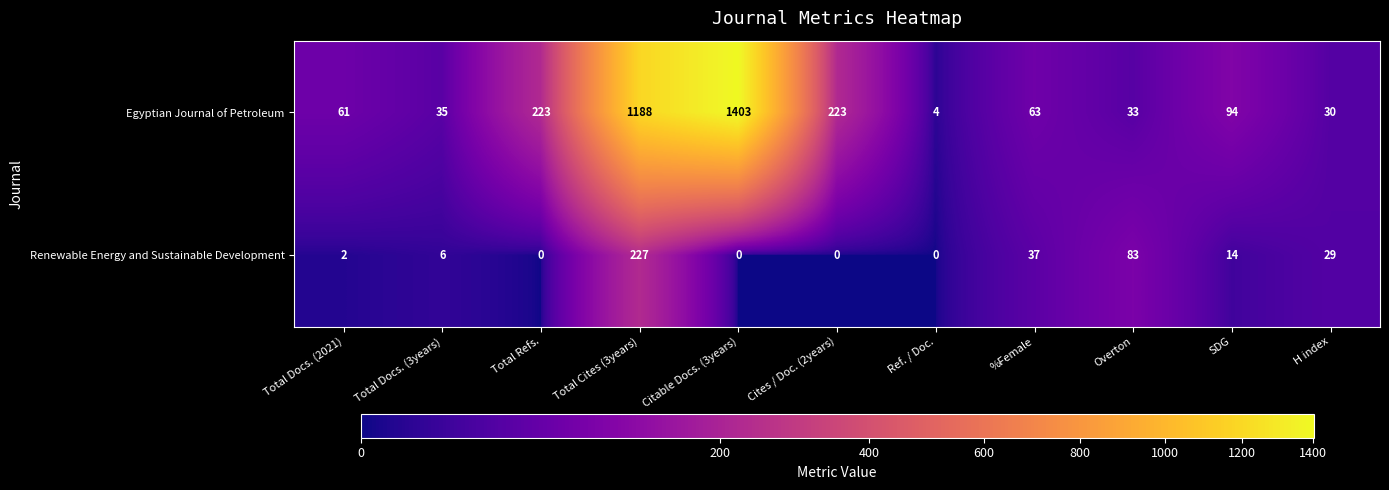

What is the total value across all series at Cites / Doc. (2years)?

223